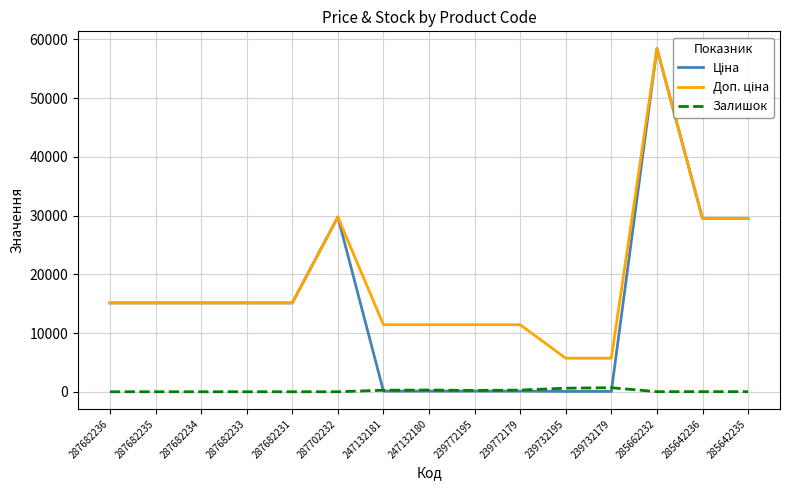

At which category is the sum across all series the highest?

285662232